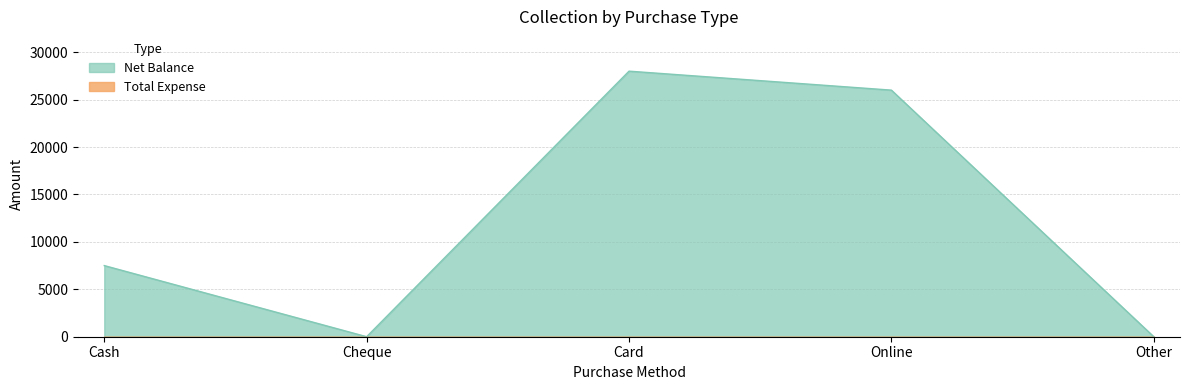

Reading left to right, list all the values displayed in this chart.

Cash=7500	Cheque=0	Card=28000	Online=26000	Other=0